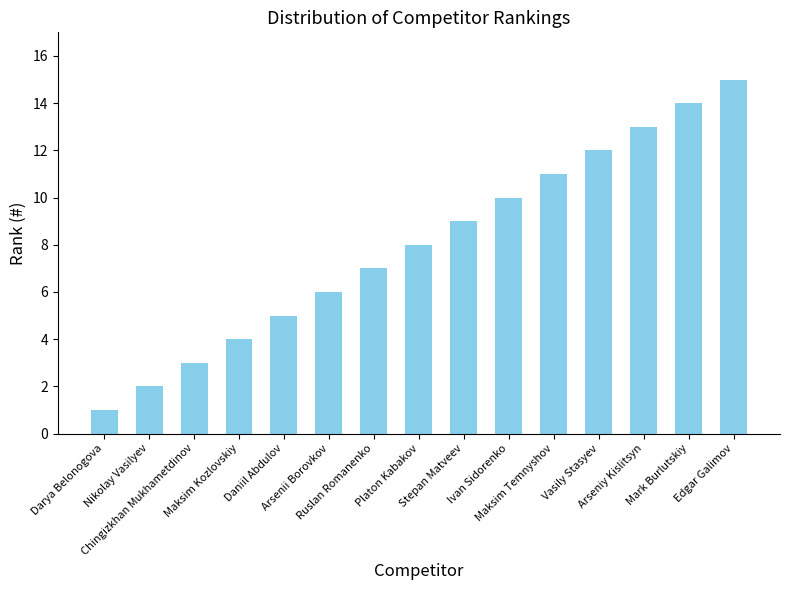

Which category has the lowest value across all series?

Darya Belonogova